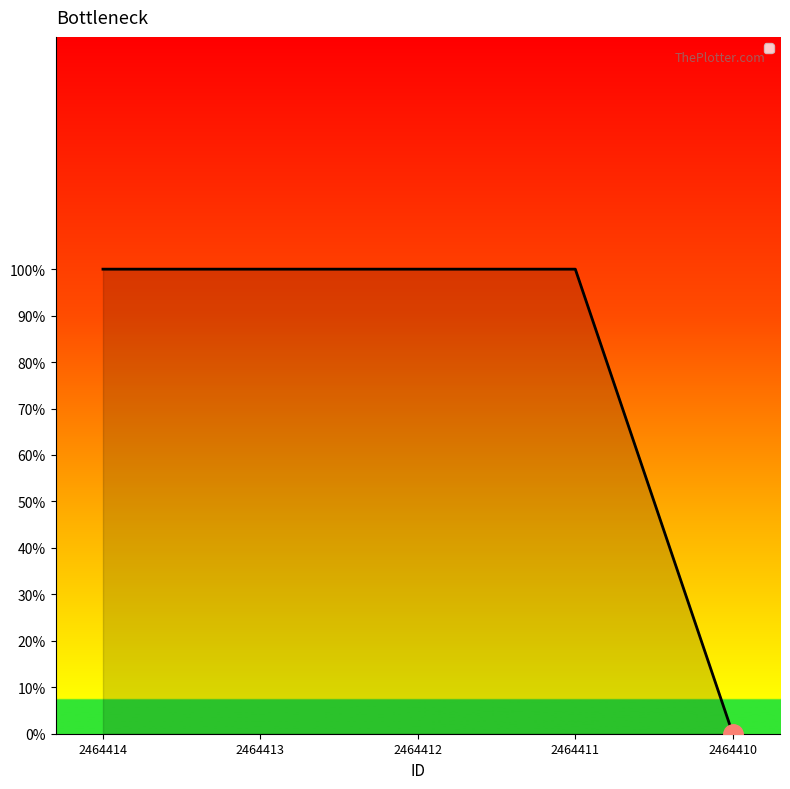

True or false: there are more than 0 points higher than both neighbors.

False